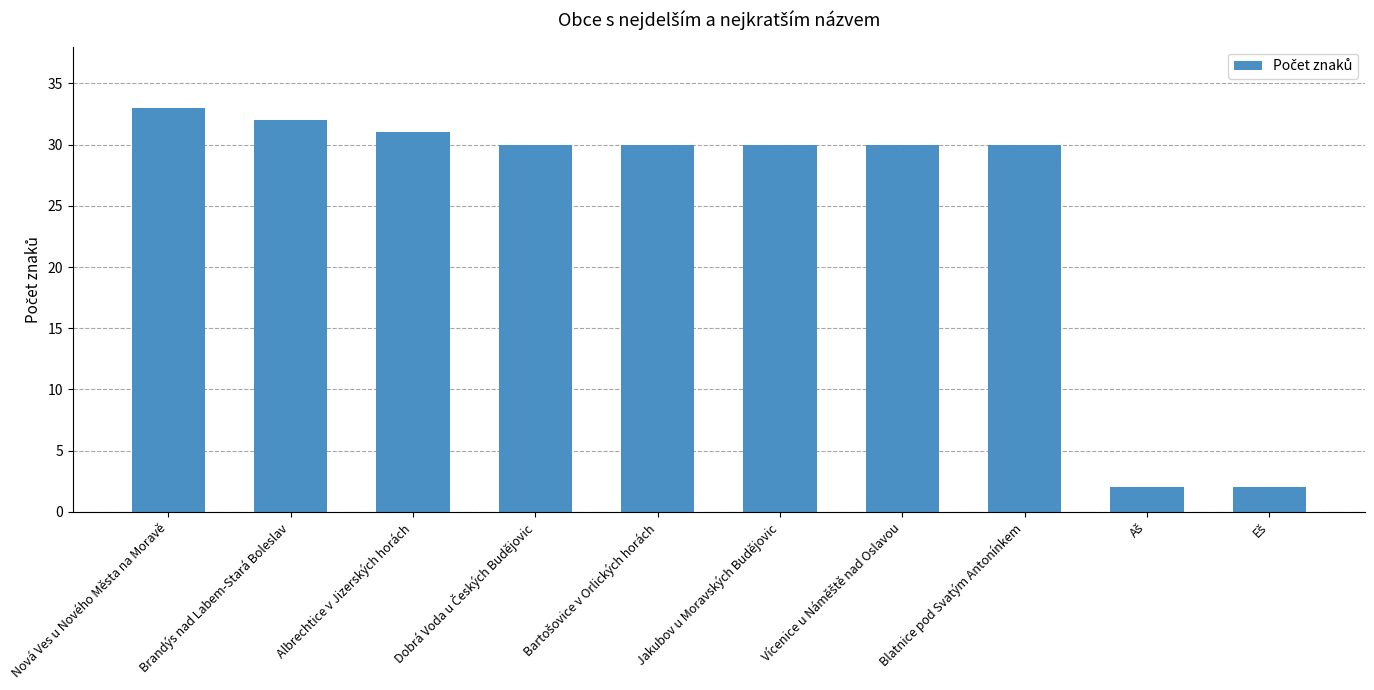

Reading left to right, what are all the values shown in this chart?

33	32	31	30	30	30	30	30	2	2